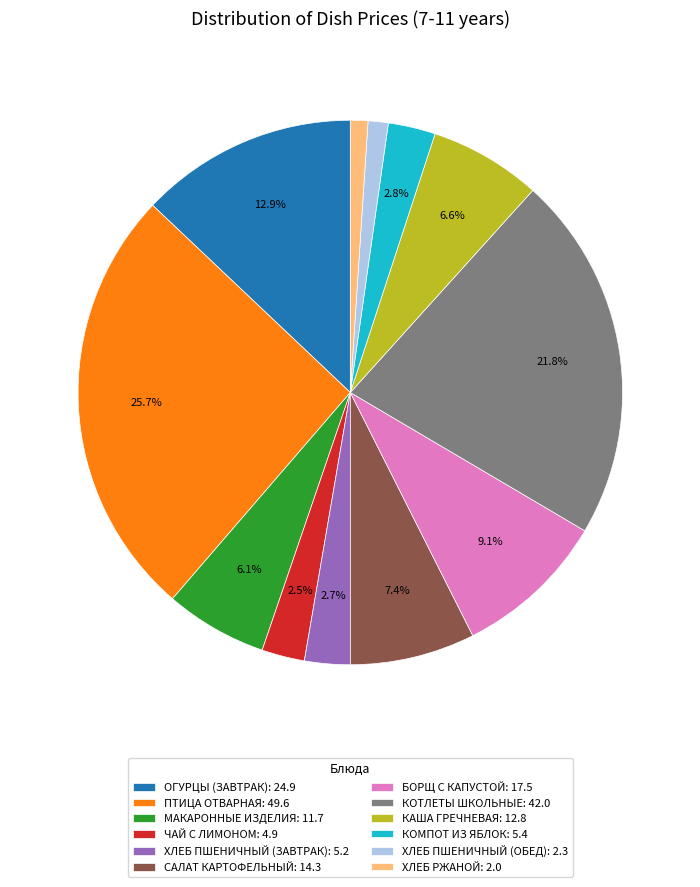

To the nearest percent, what is the difference between the largest and smallest slice percentages?

25%